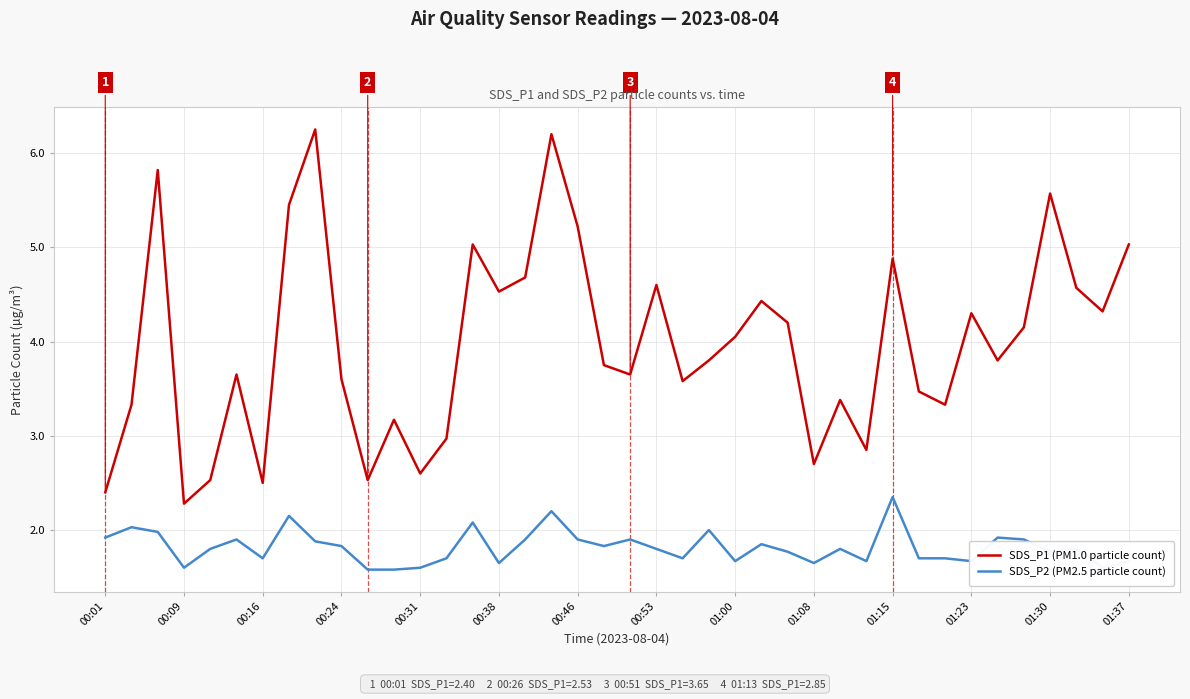

Does the chart have visible grid lines?

Yes